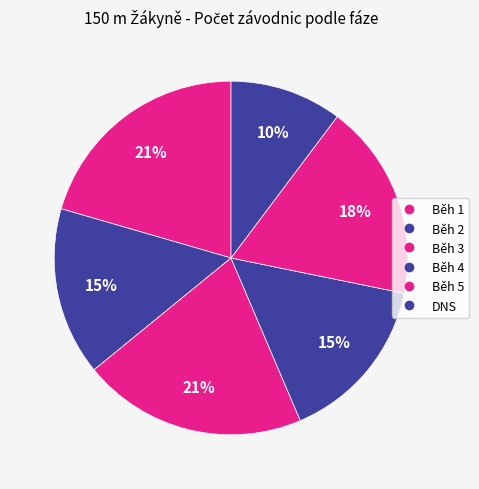

To the nearest percent, what percentage of the pie is DNS?

10%